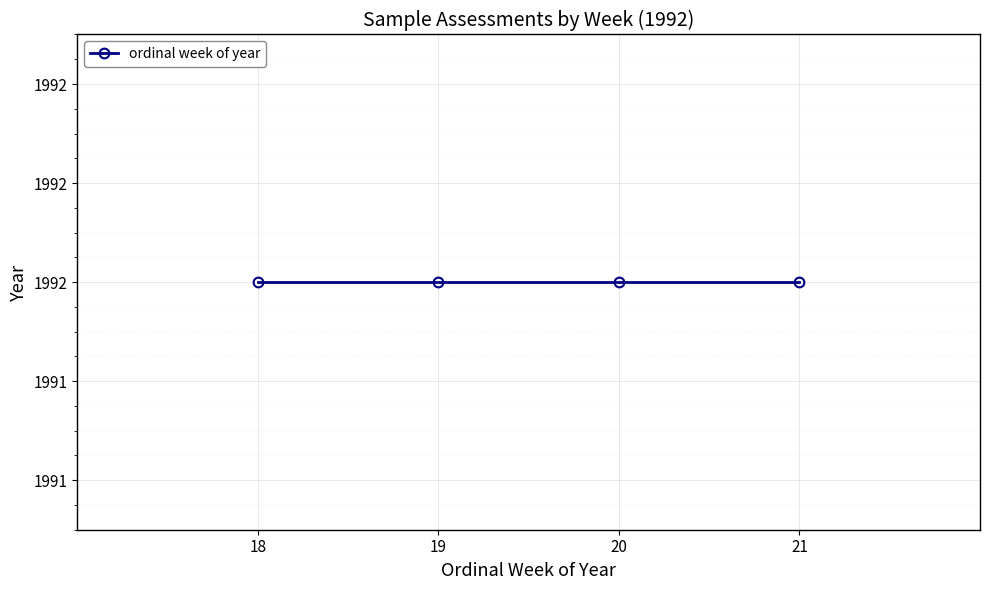

Which label corresponds to the smallest value in the chart?

19